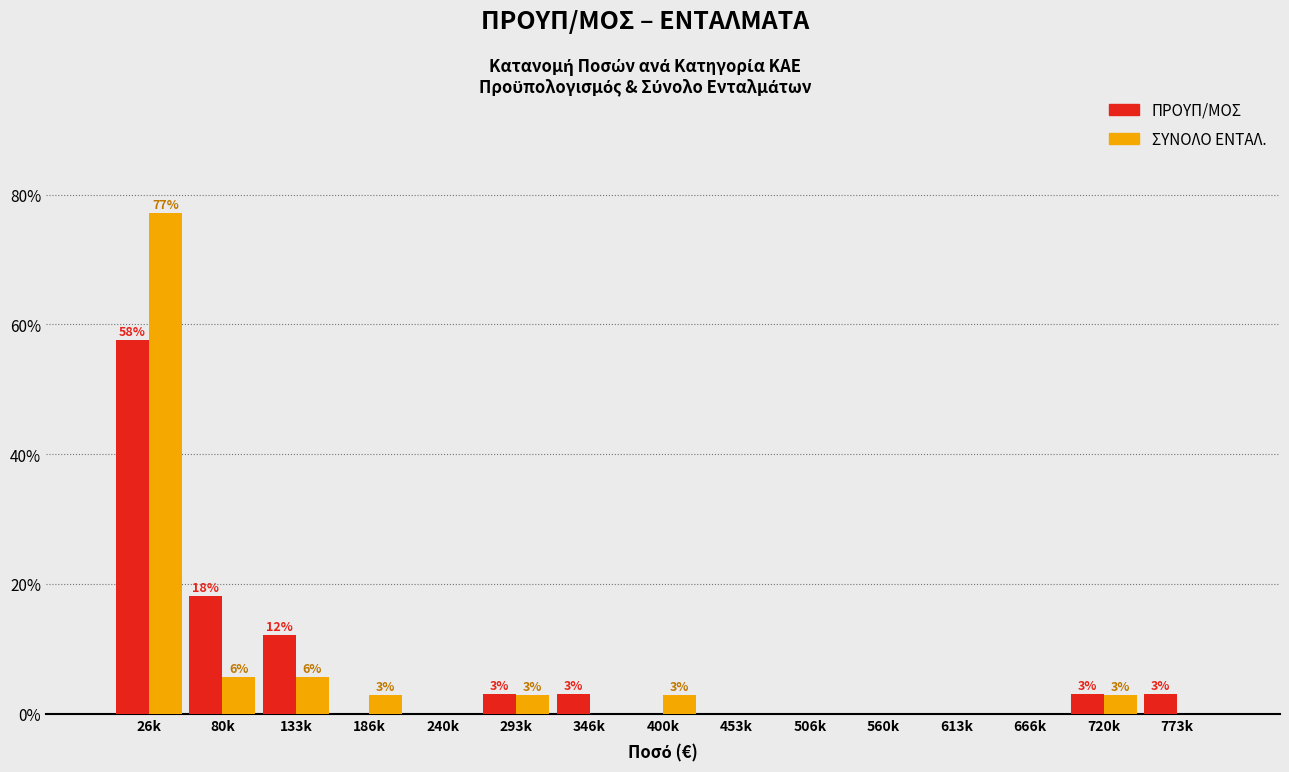

Reading left to right, transcribe all the data shown in this chart.

ΠΡΟΥΠ/ΜΟΣ: 26k=57.6	80k=18.2	133k=12.1	186k=0.0	240k=0.0	293k=3.0	346k=3.0	400k=0.0	453k=0.0	506k=0.0	560k=0.0	613k=0.0	666k=0.0	720k=3.0	773k=3.0
ΣΥΝΟΛΟ ΕΝΤΑΛ.: 26k=77.1	80k=5.7	133k=5.7	186k=2.9	240k=0.0	293k=2.9	346k=0.0	400k=2.9	453k=0.0	506k=0.0	560k=0.0	613k=0.0	666k=0.0	720k=2.9	773k=0.0